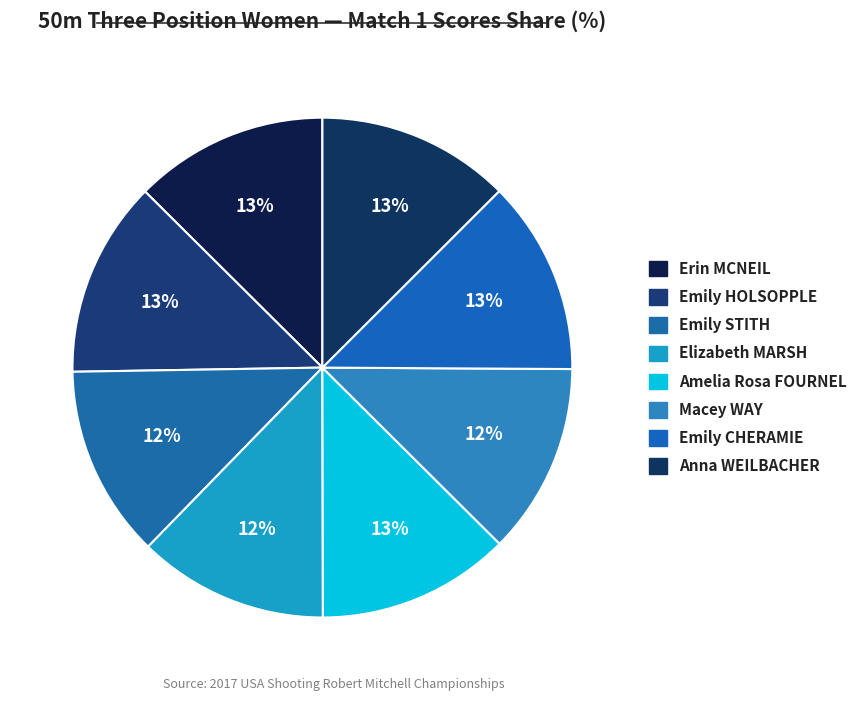

To the nearest percent, what percentage of the pie is Elizabeth MARSH?

12%